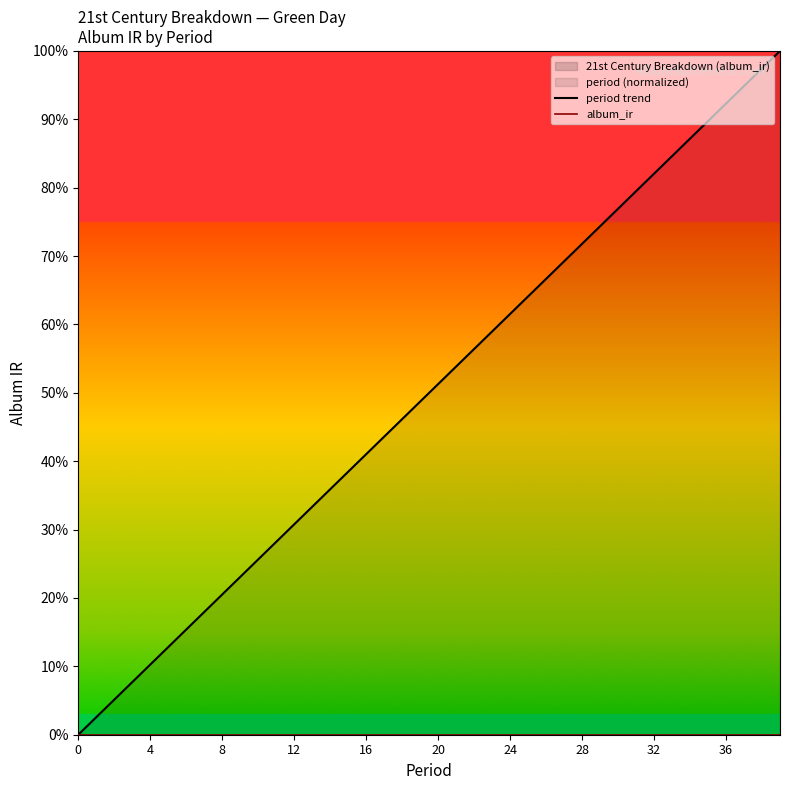

True or false: album_ir and period trend intersect in this chart.

False